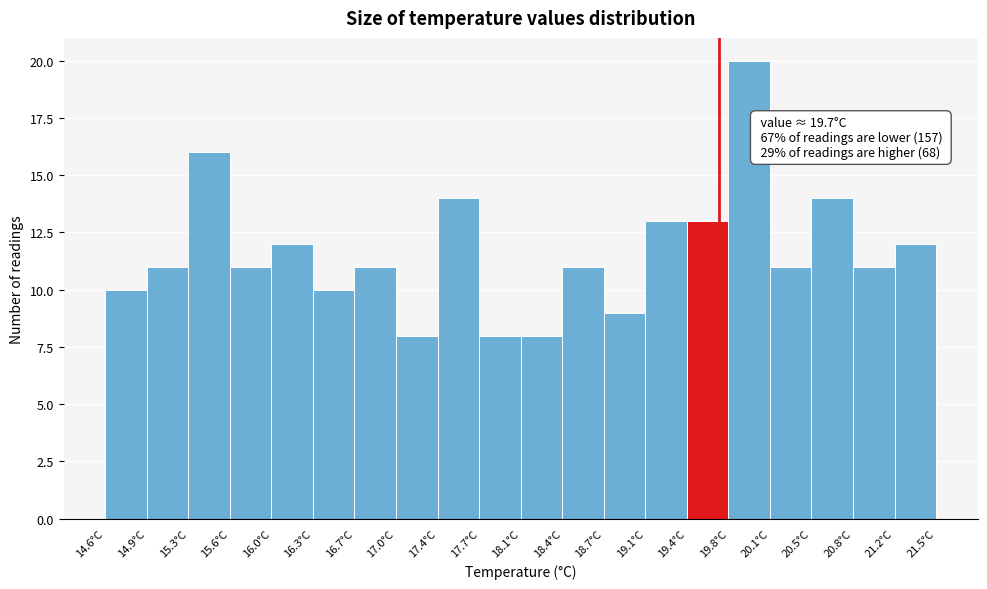

Over which range of the x-axis is the bar tallest?

19.775 to 20.120